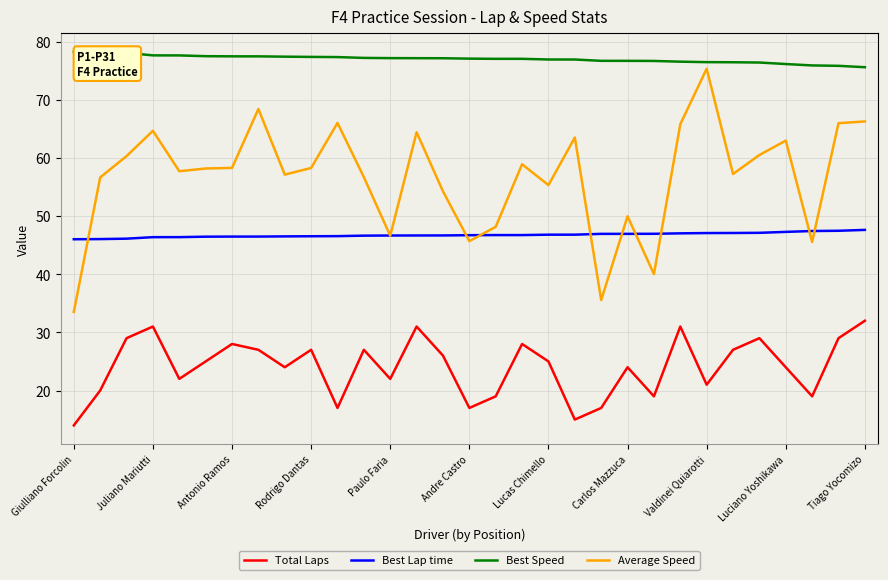

Which series has the largest total across all categories?

Best Speed